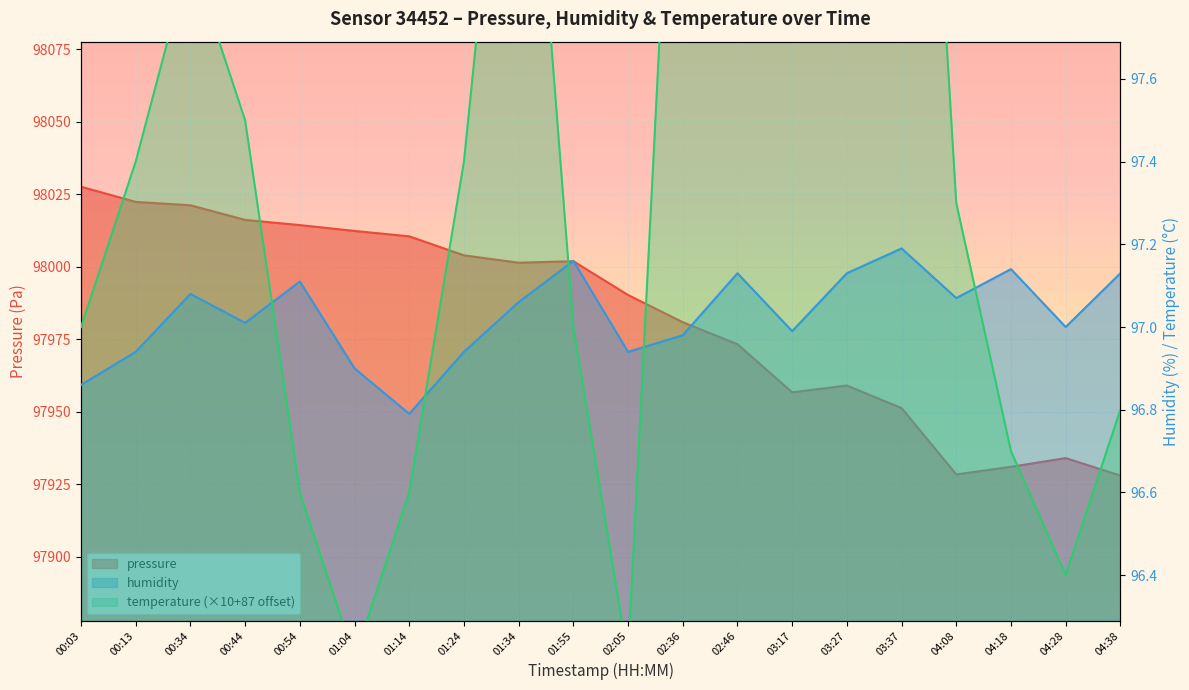

True or false: humidity and pressure cross at least once.

False